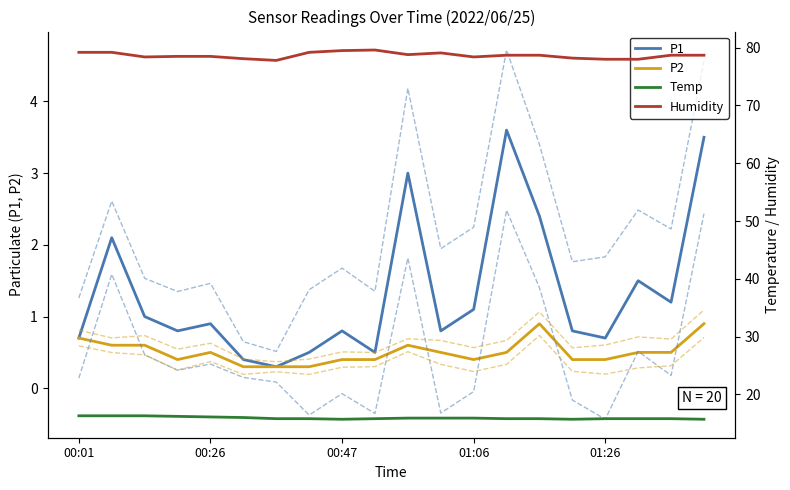

What is the sum of the P1 values at 00:01 and 5?

1.1